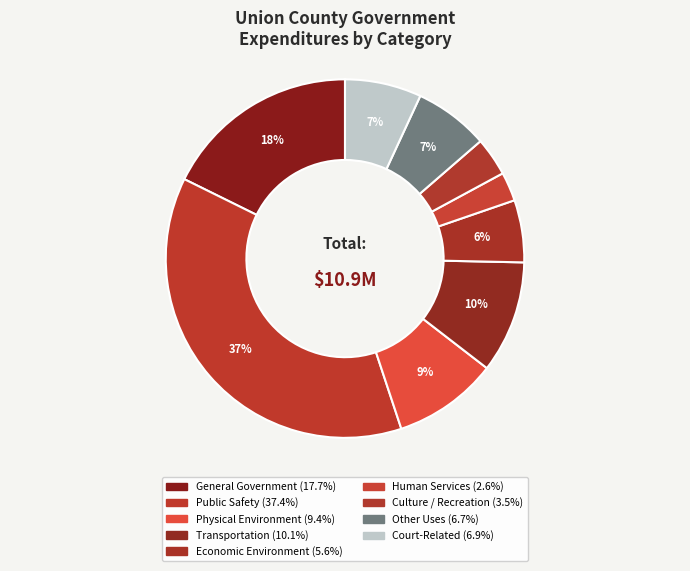

To the nearest percent, what is the average slice percentage?

11%